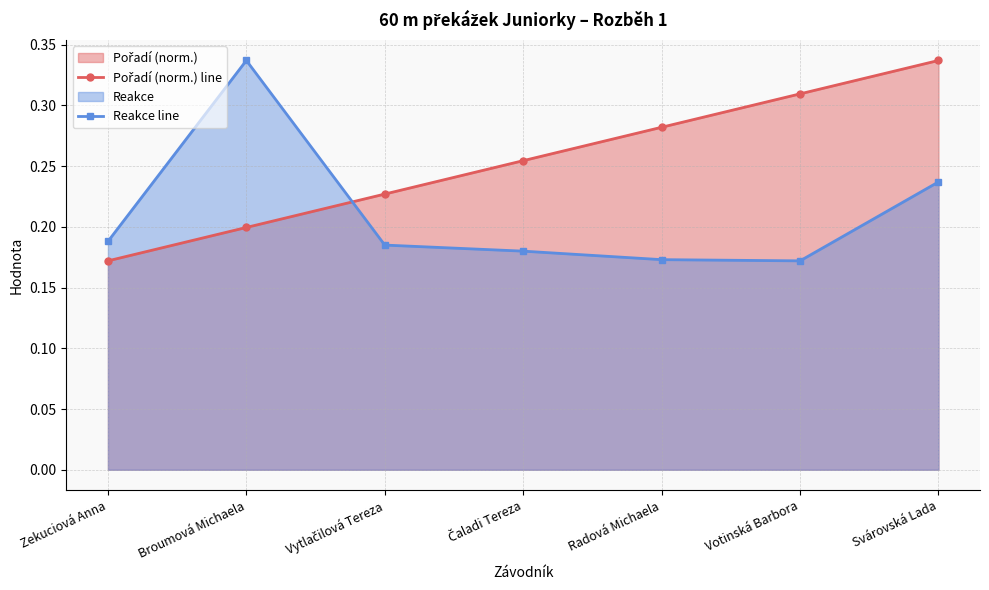

Where is Pořadí (norm.) line nearest to the value 0?

Zekuciová Anna